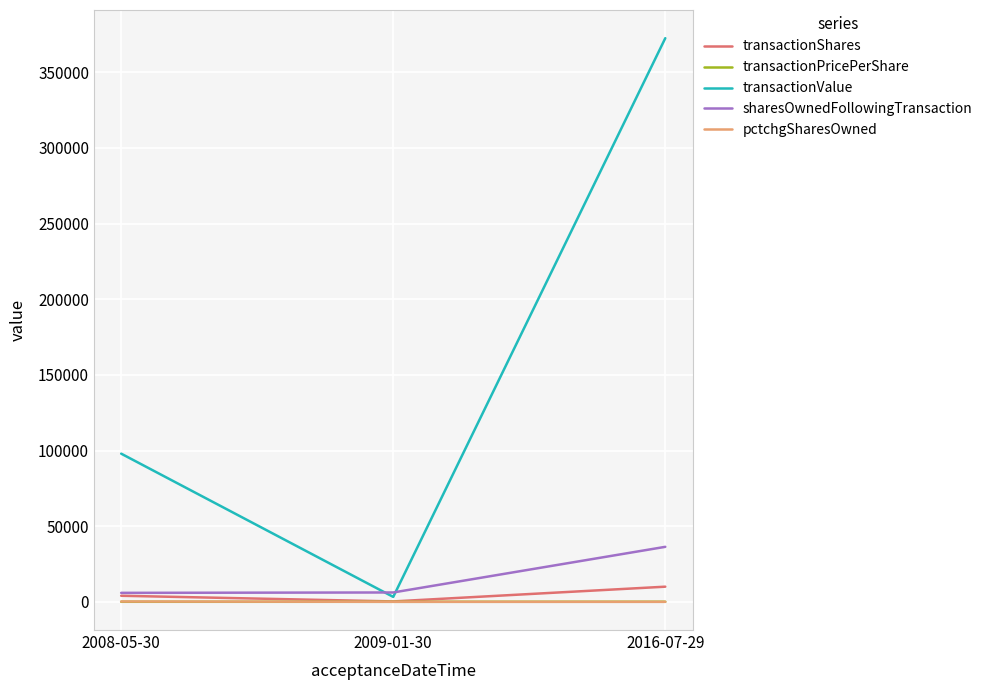

At which label is pctchgSharesOwned closest to 93?

2009-01-30